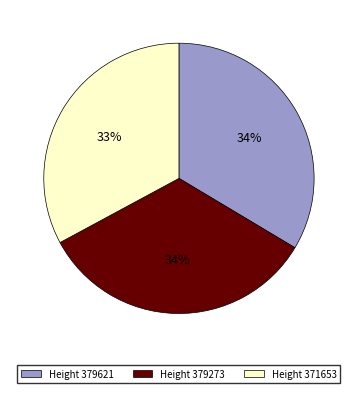

To the nearest percent, what is the difference between the largest and smallest slice percentages?

1%